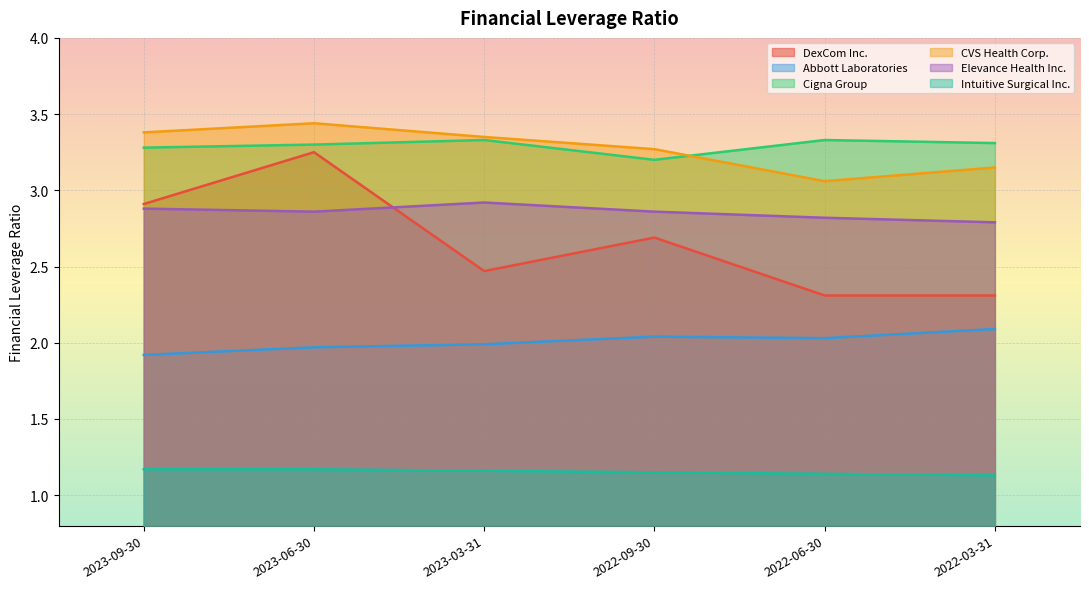

Is the value of CVS Health Corp. at 2022-06-30 greater than the value of Intuitive Surgical Inc. at 2023-09-30?

Yes